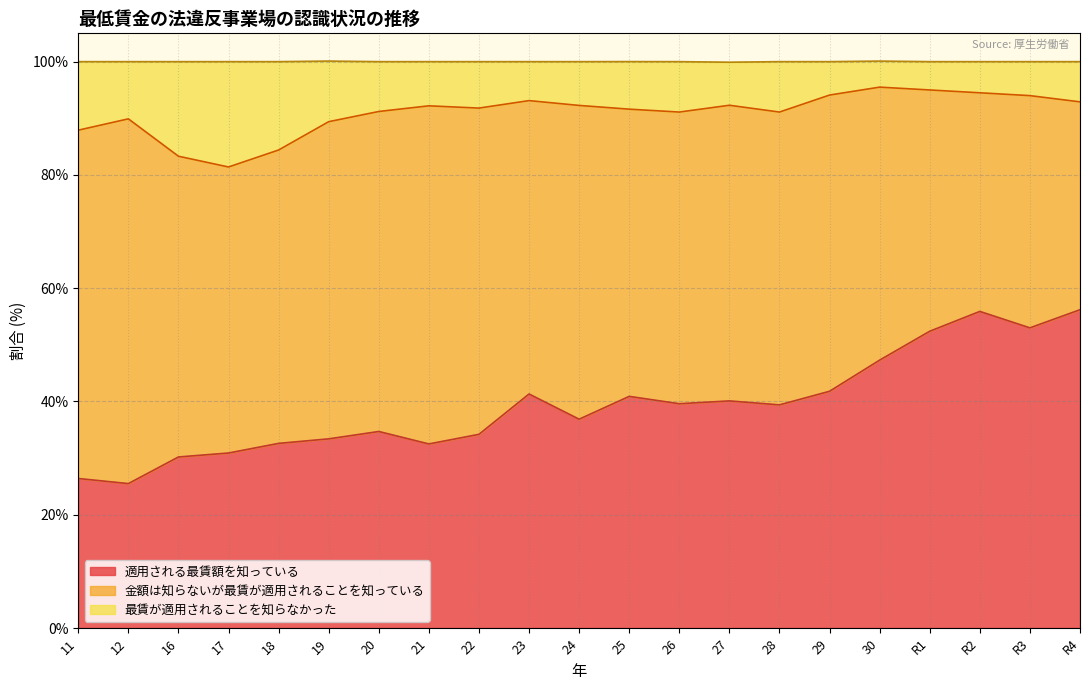

Does the chart have visible grid lines?

Yes